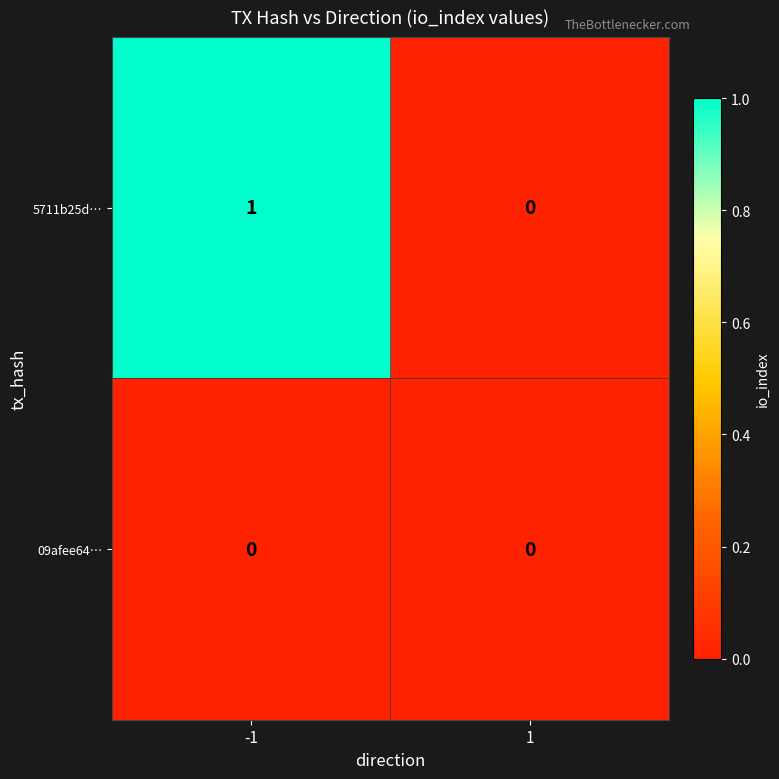

Is it true that 09afee64… equals 0 at 1?

True